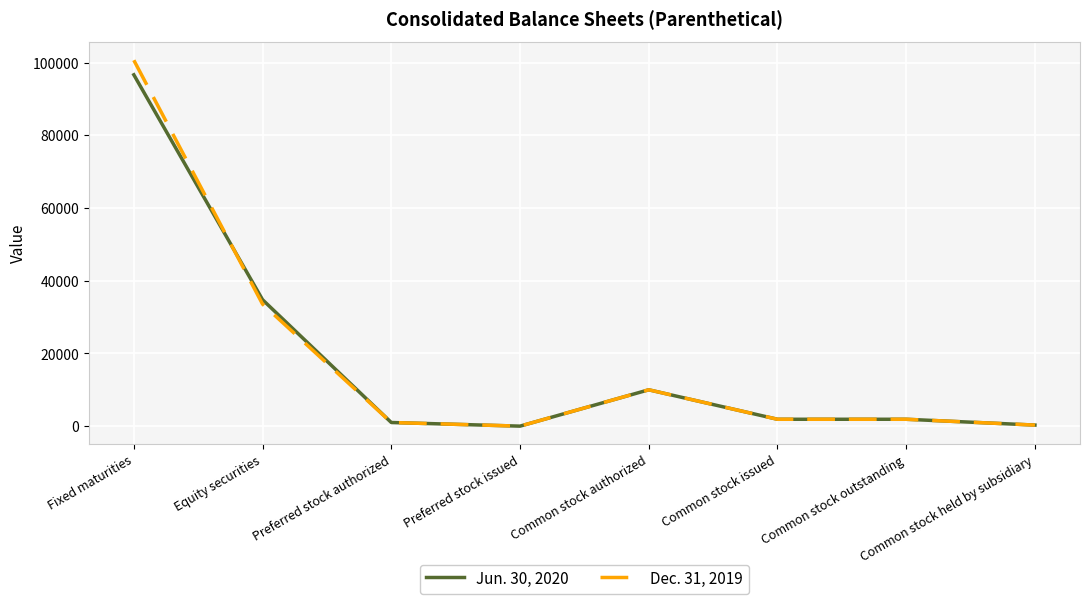

What is the average value of the Dec. 31, 2019 series?

18663